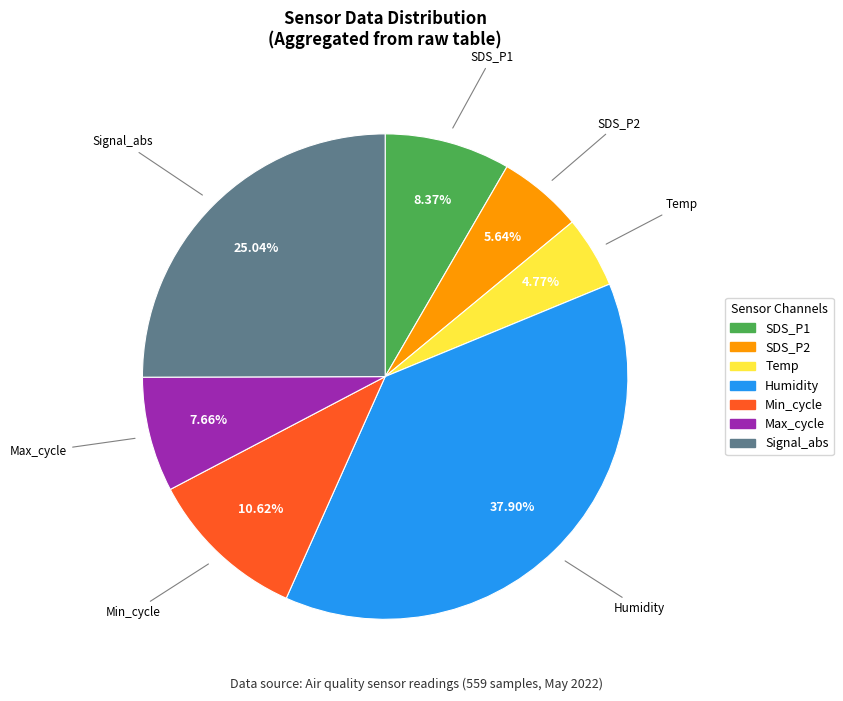

Is there any slice that represents more than half of the pie?

No